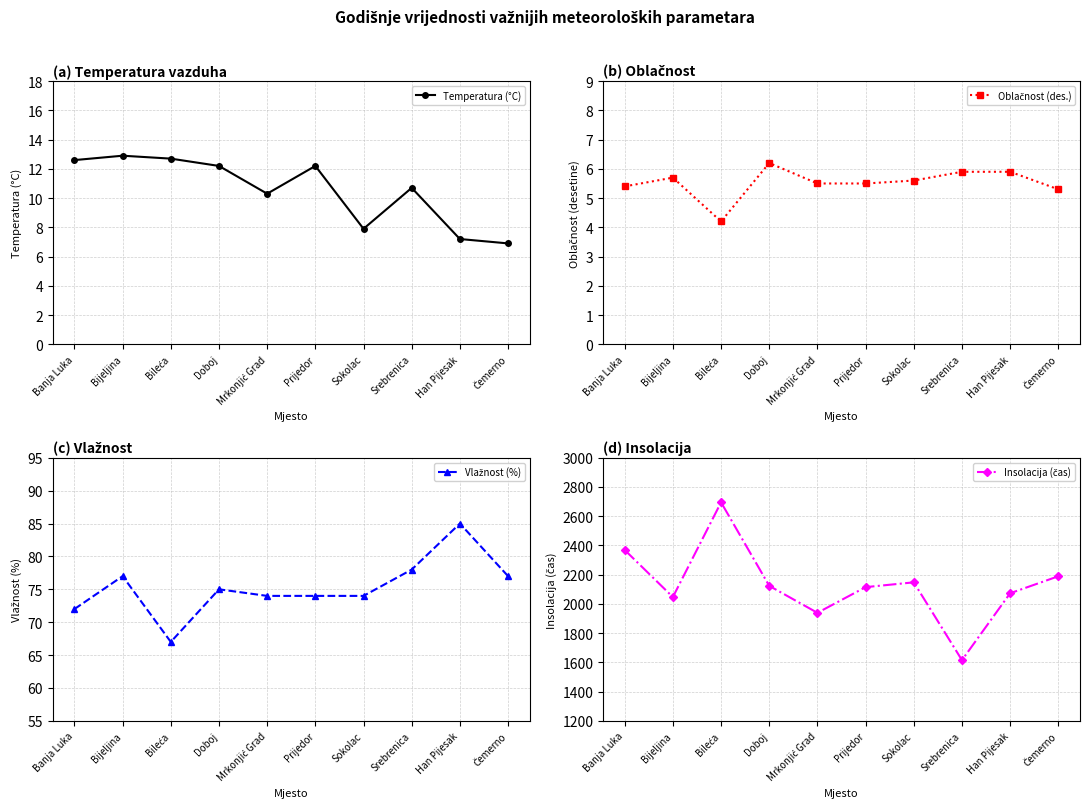

Rank the series by their maximum value, from lowest to highest.

Oblačnost (des.), Temperatura (°C), Vlažnost (%), Insolacija (čas)